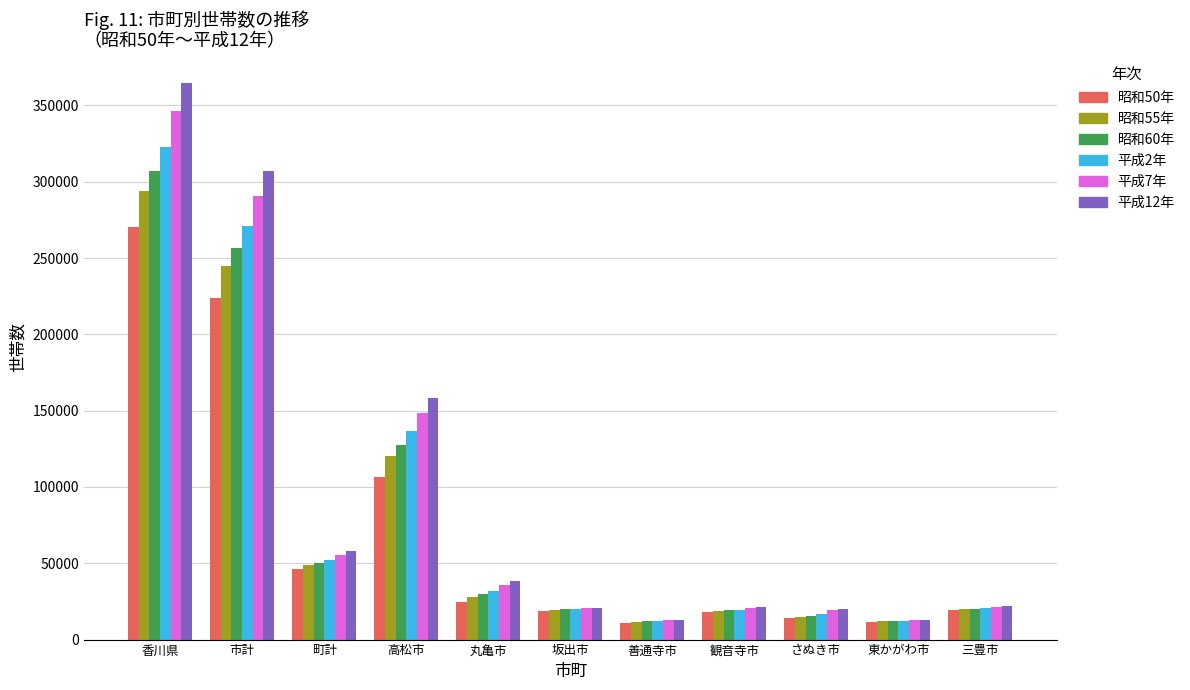

What is the value of the 昭和55年 bar at the 1st from the left?

293979